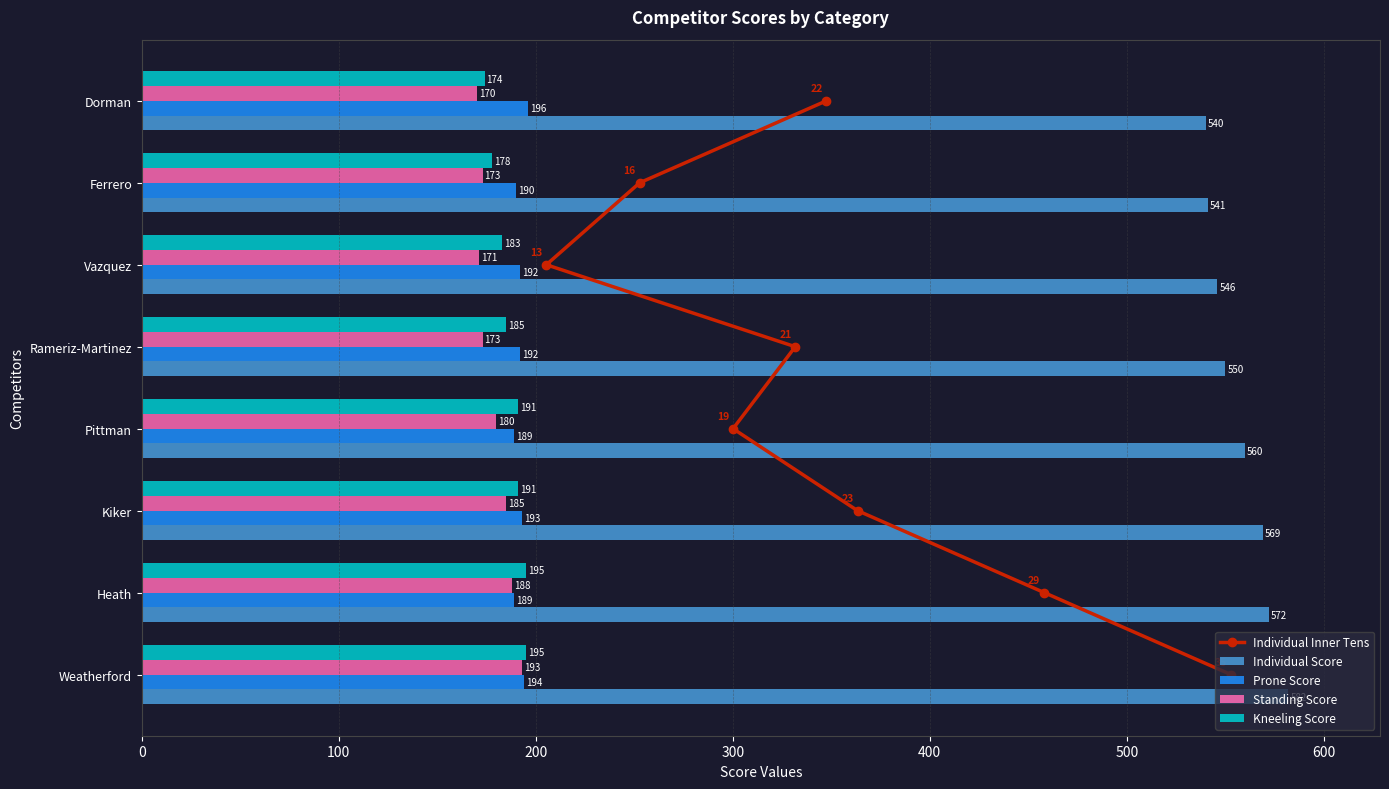

What is the value of the Kneeling Score bar at the 6th from the left?

183